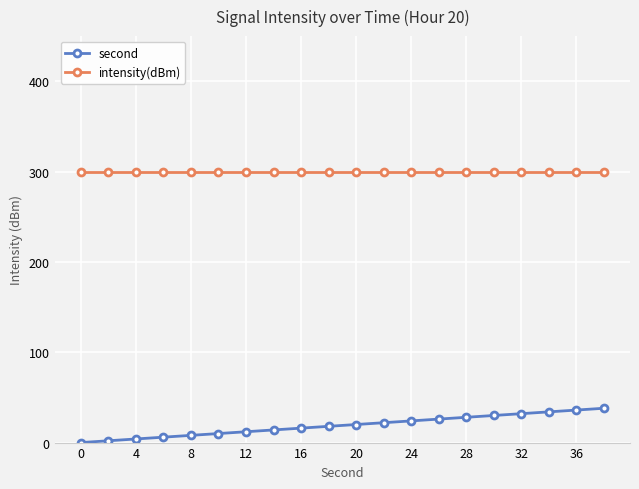

List the series in order of their peak value, lowest first.

second, intensity(dBm)